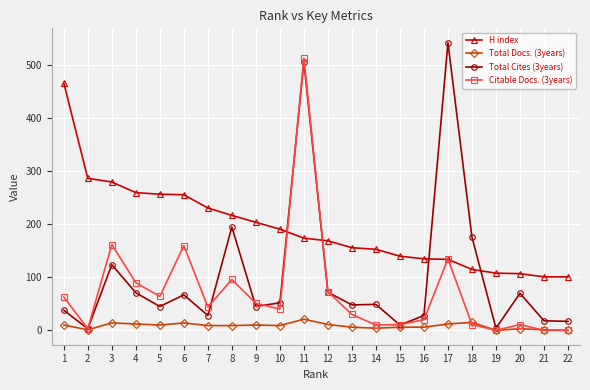

Which series has the largest total across all categories?

H index